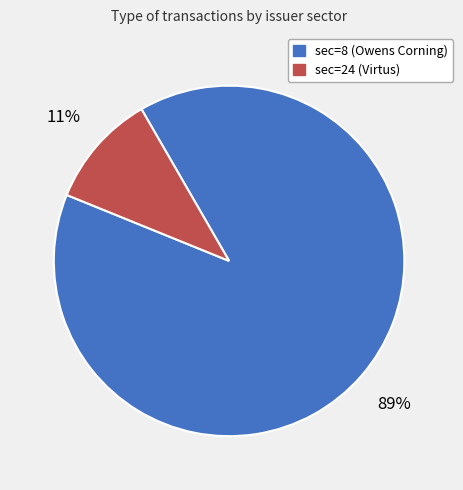

Which slice is the largest?

sec=8 (Owens Corning)